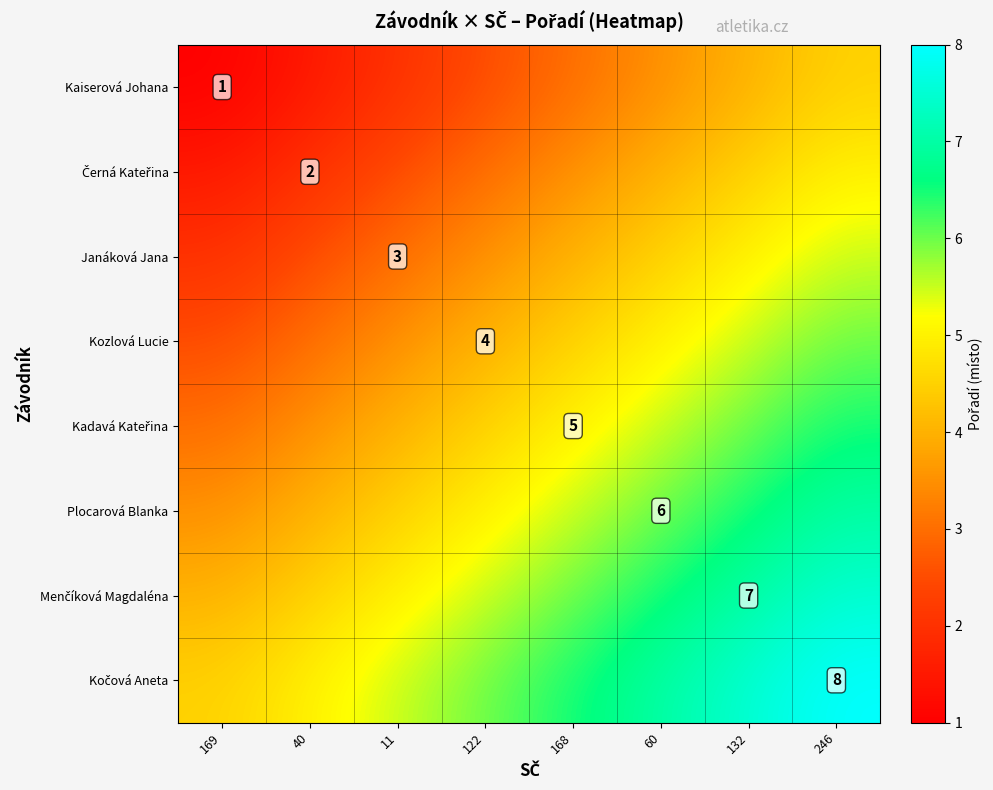

What is the difference between the highest and lowest values at 122?

3.5